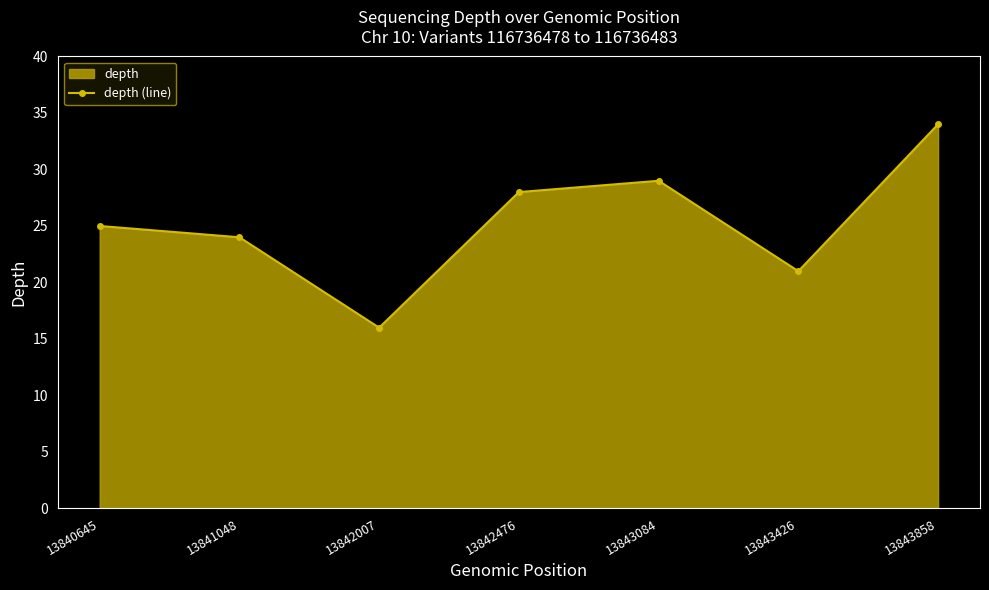

What is the ratio of the value at 13840645 to the value at 13842476?

0.9